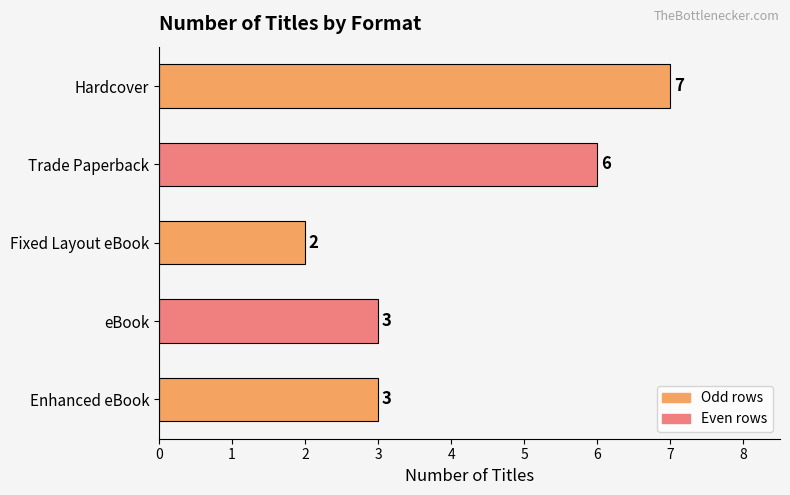

How many values are between 3 and 6?

3